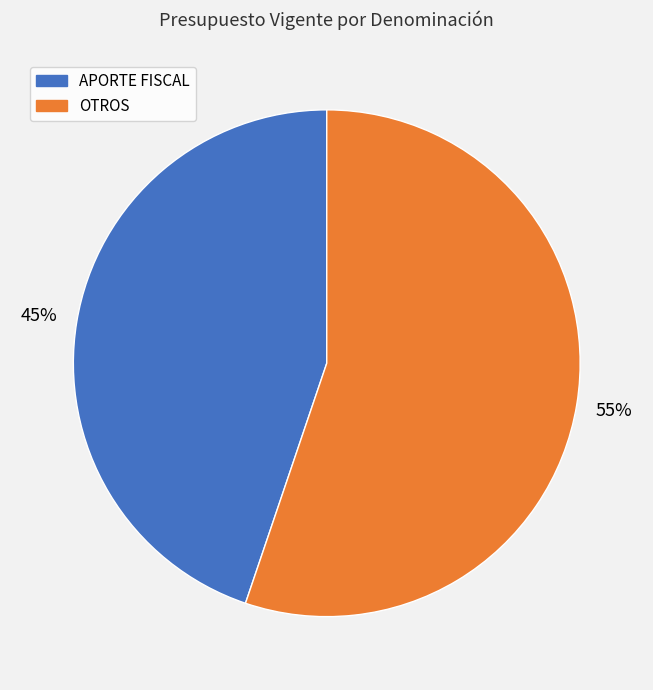

To the nearest percent, what is the difference between the largest and smallest slice percentages?

10%